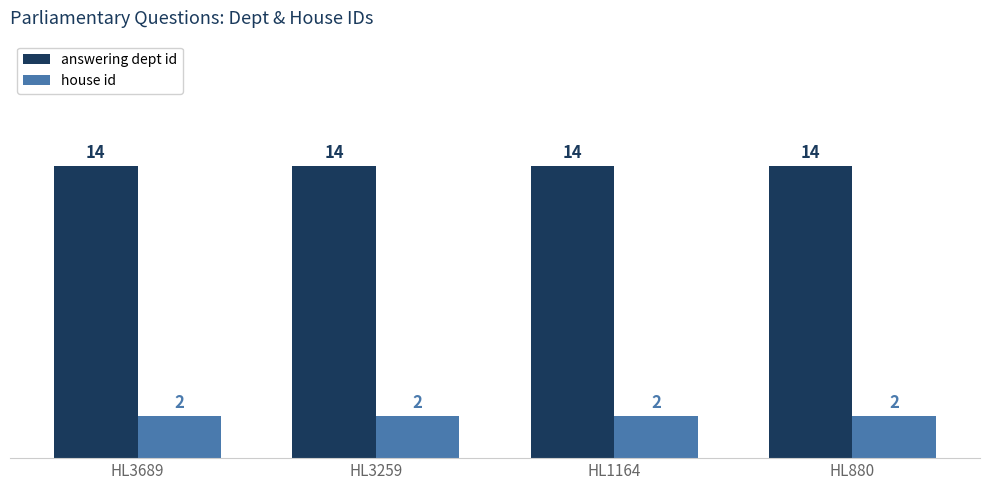

What are all the series names shown in the legend?

answering dept id, house id